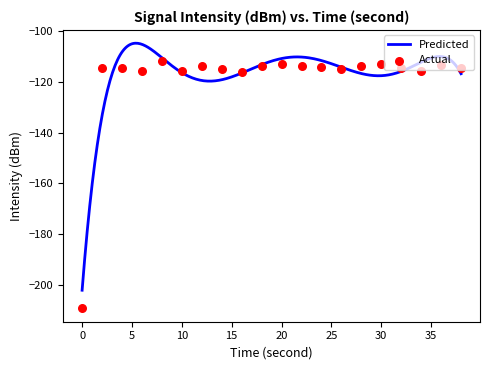

Between 6 and 24, which is larger?

24